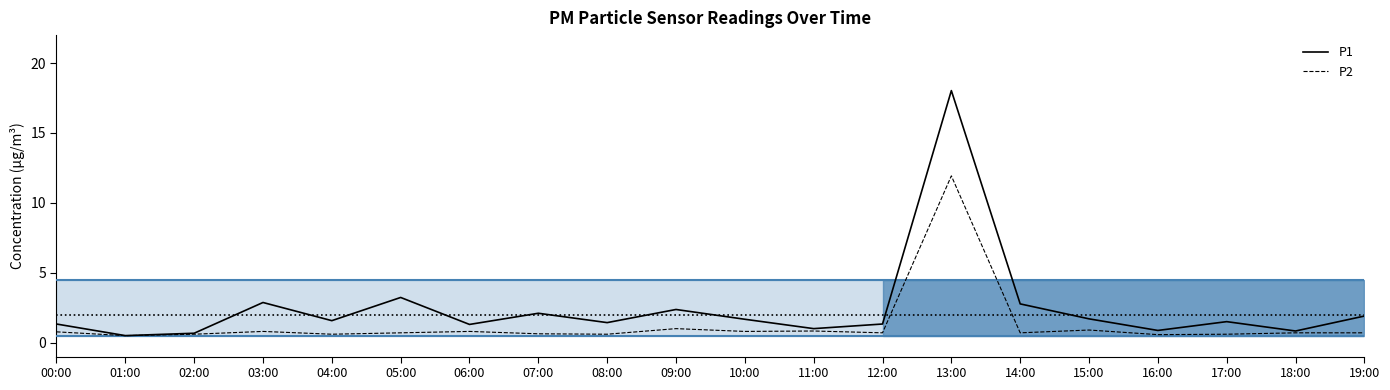

True or false: P2 and P1 cross at least once.

False